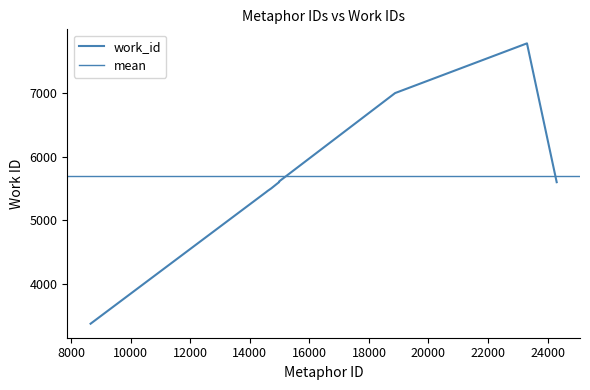

At which category does the chart reach its minimum across all series?

8652